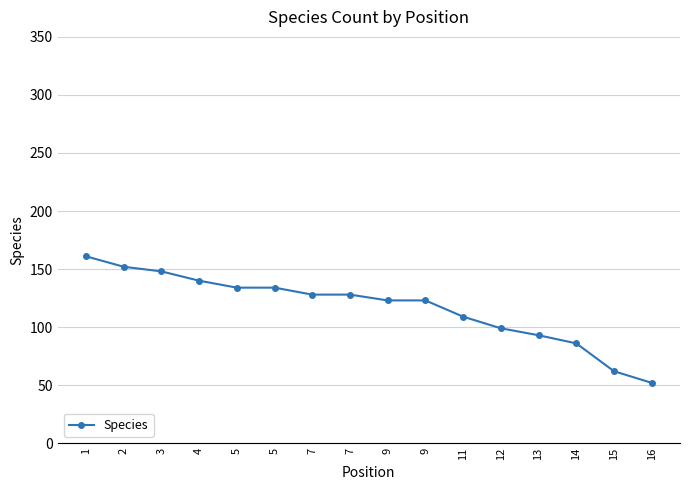

Does the chart display data point markers on the line(s)?

Yes